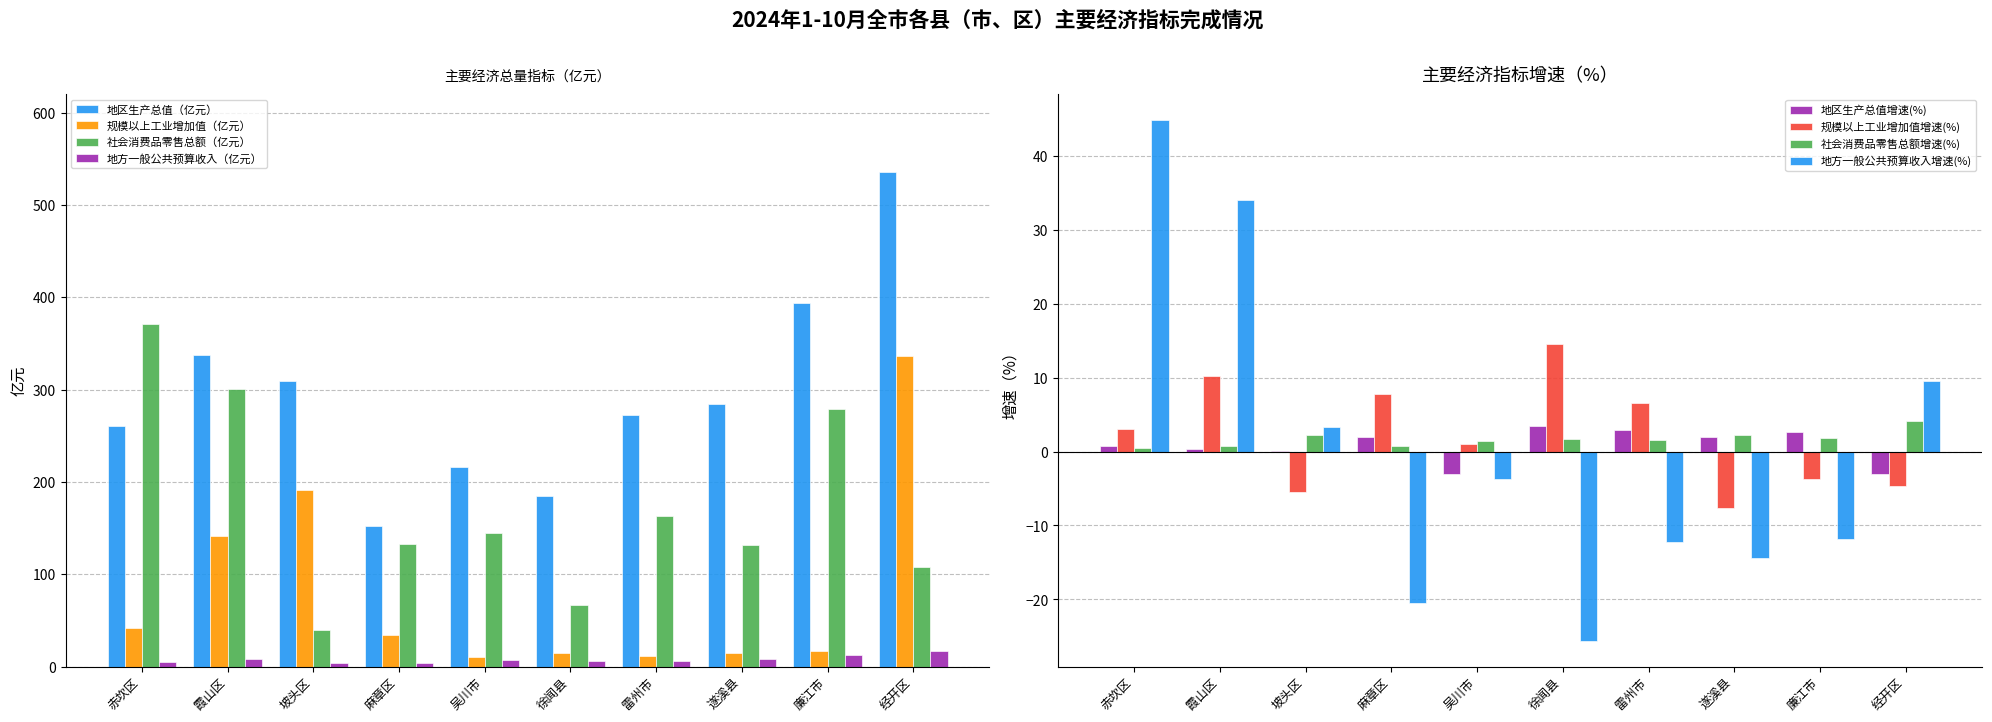

How many data points in 规模以上工业增加值（亿元） are less than 33?

5